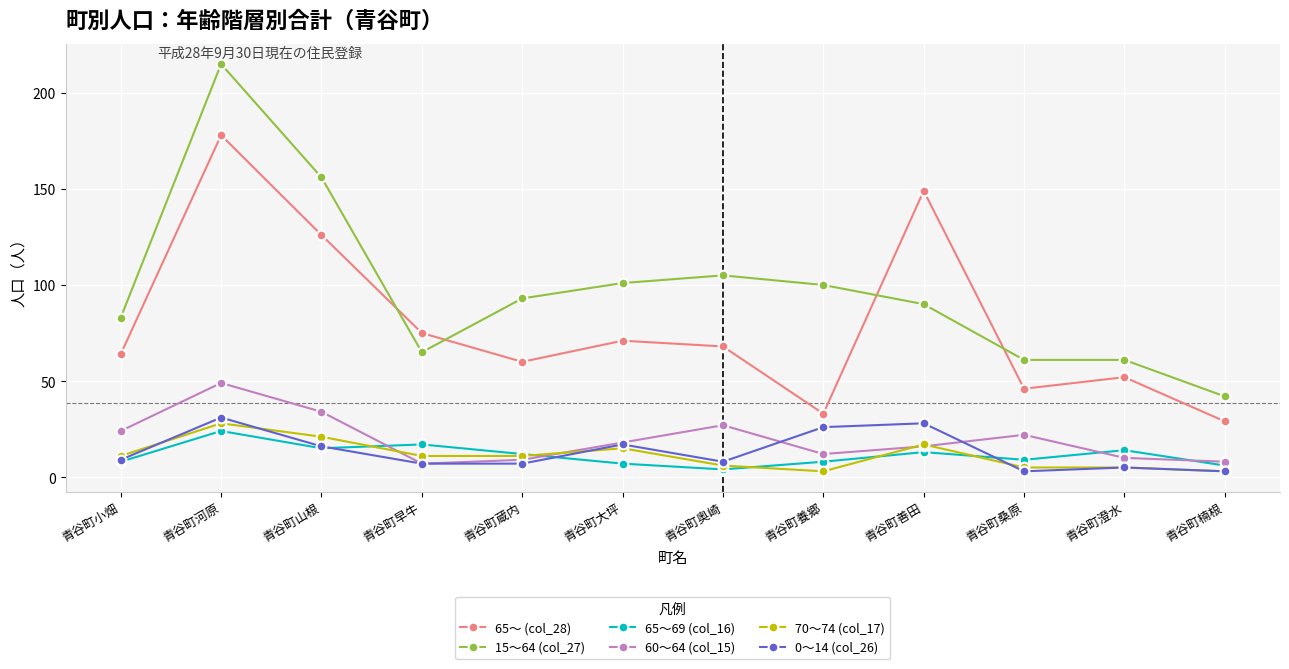

What is the difference between the maximum and second lowest values in the 65～69 (col_16) series?

18